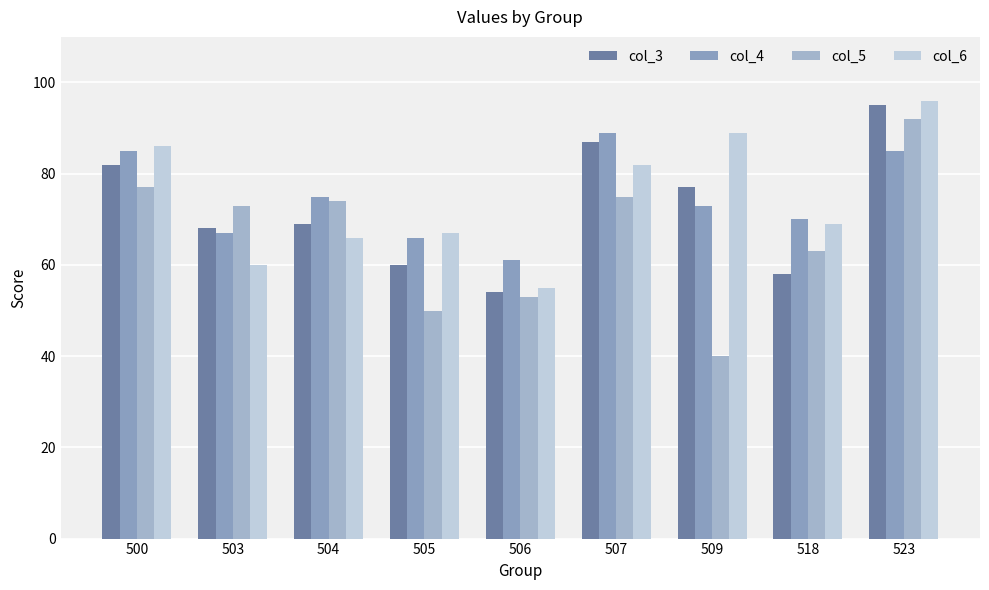

Which series has the largest range (max minus min)?

col_5